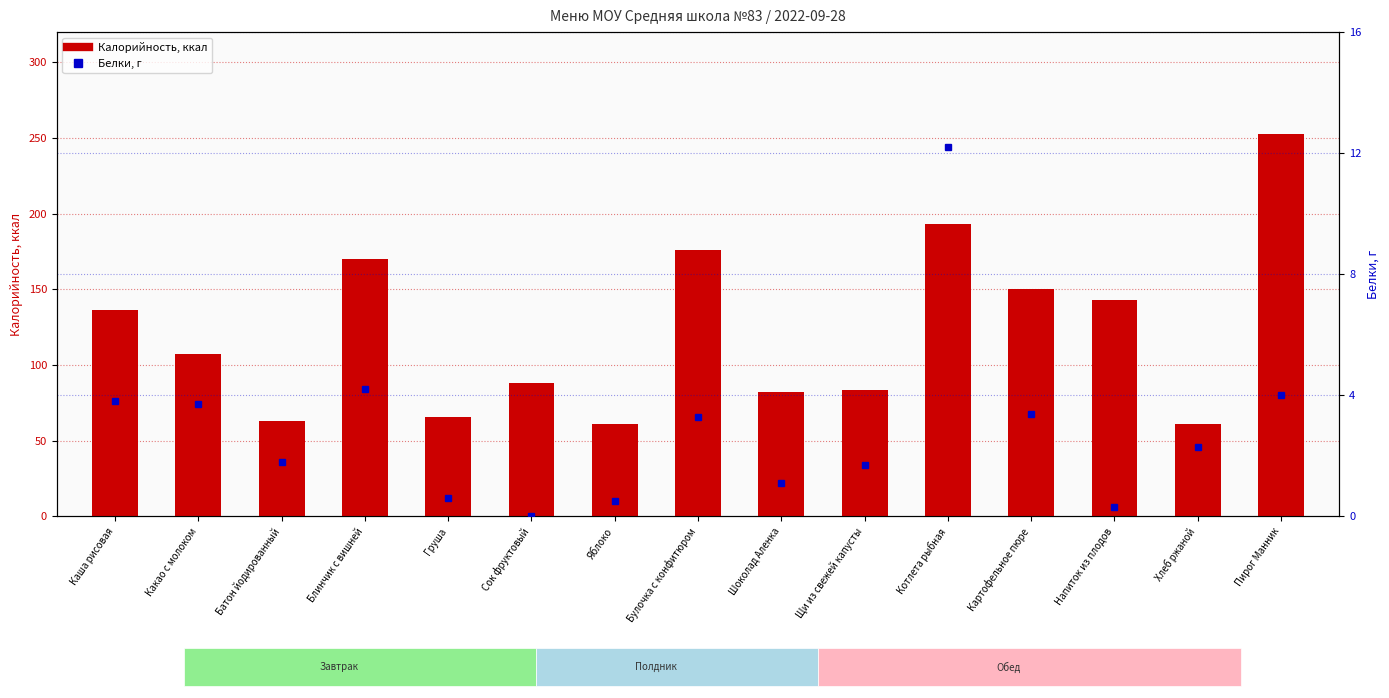

What is the difference between the Белки, г values at Батон йодированный and Напиток из плодов?

1.5